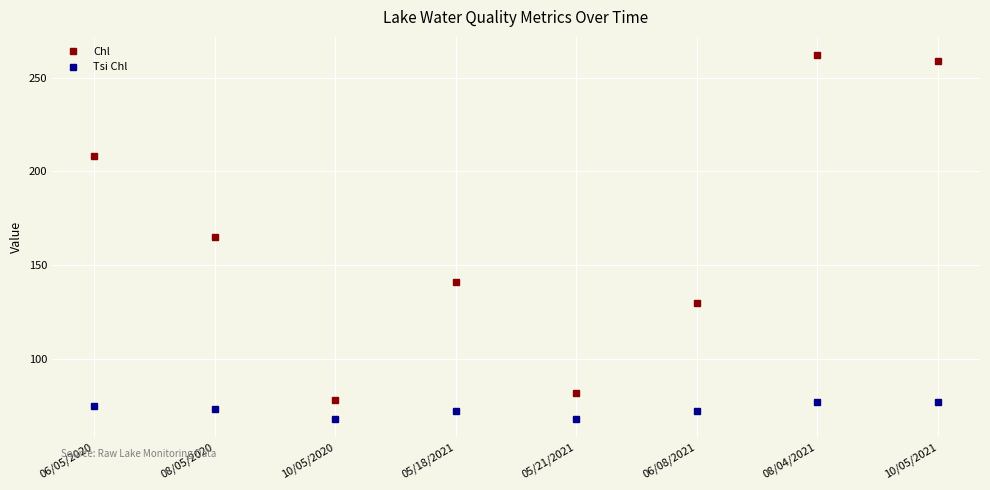

The value of Tsi Chl at 05/18/2021 is 122. True or false?

False